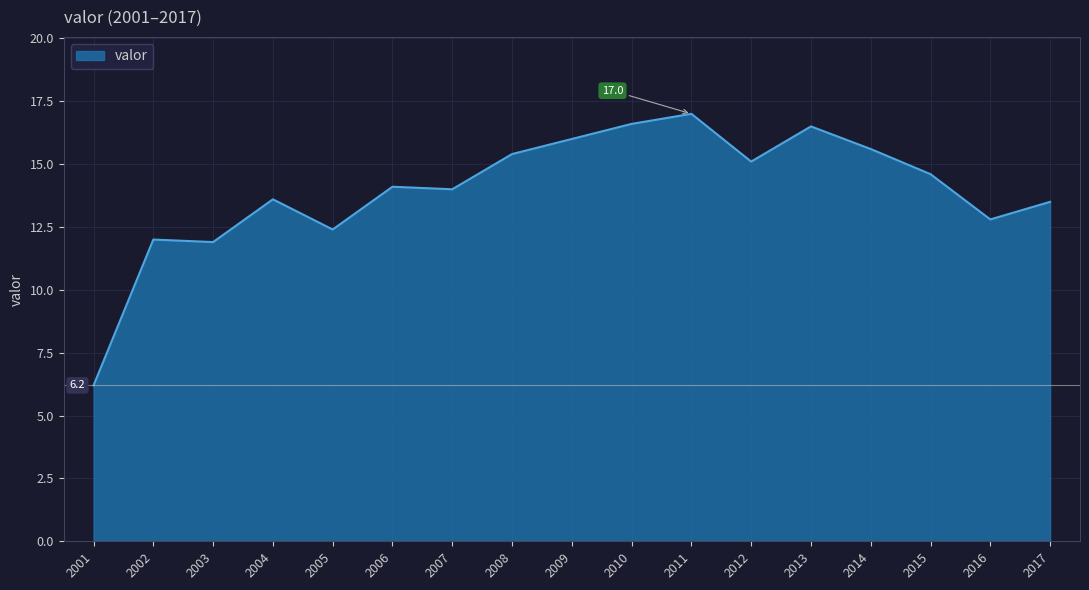

True or false: there are more than 1 points higher than both neighbors.

True